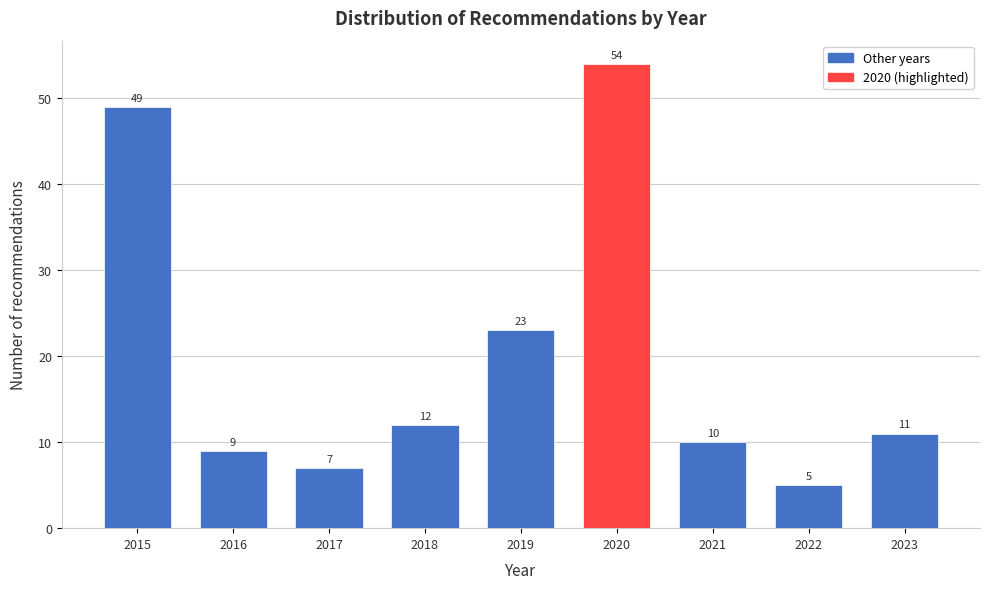

Reading left to right, list all the values displayed in this chart.

49	9	7	12	23	54	10	5	11